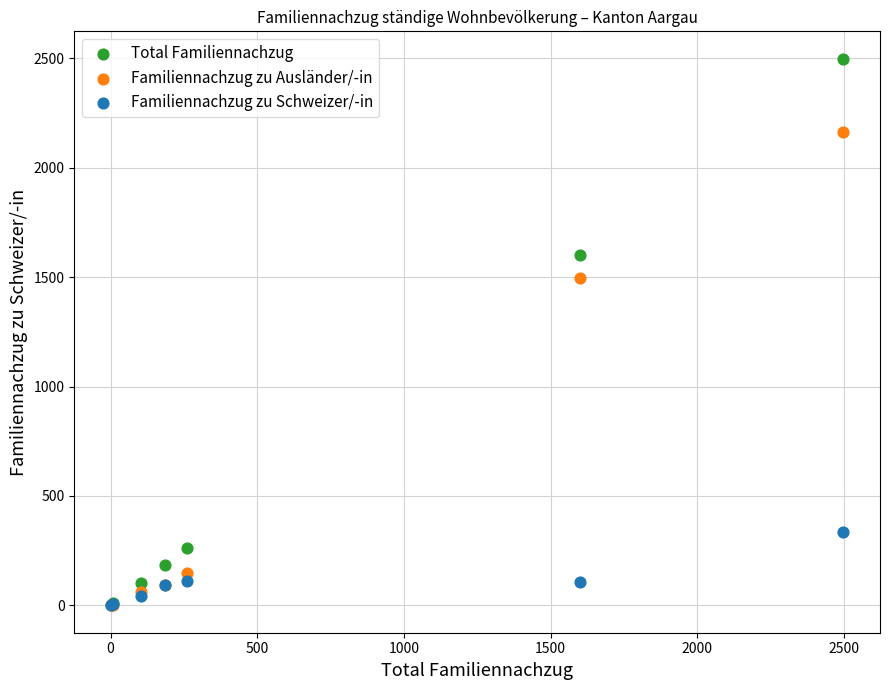

What are all the series names shown in the legend?

Total Familiennachzug, Familiennachzug zu Ausländer/-in, Familiennachzug zu Schweizer/-in